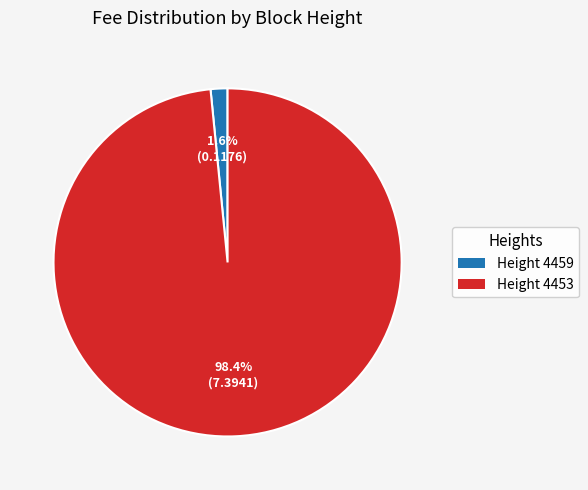

Which slice represents more than half of the pie?

Height 4453